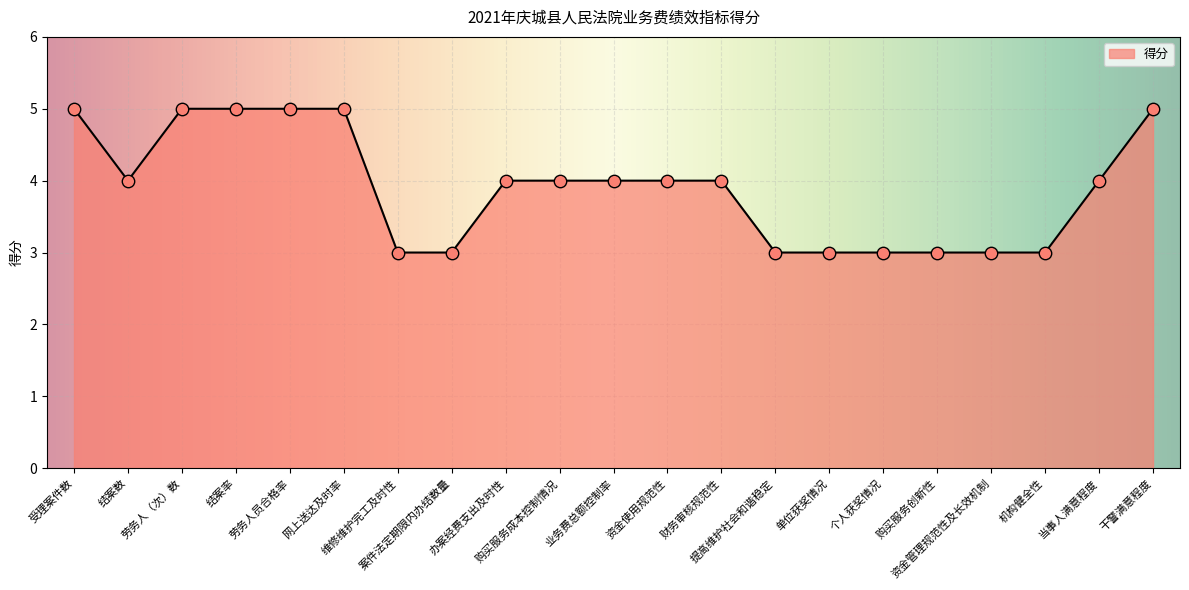

What is the change in value from 受理案件数 to 维修维护完工及时性?

-2